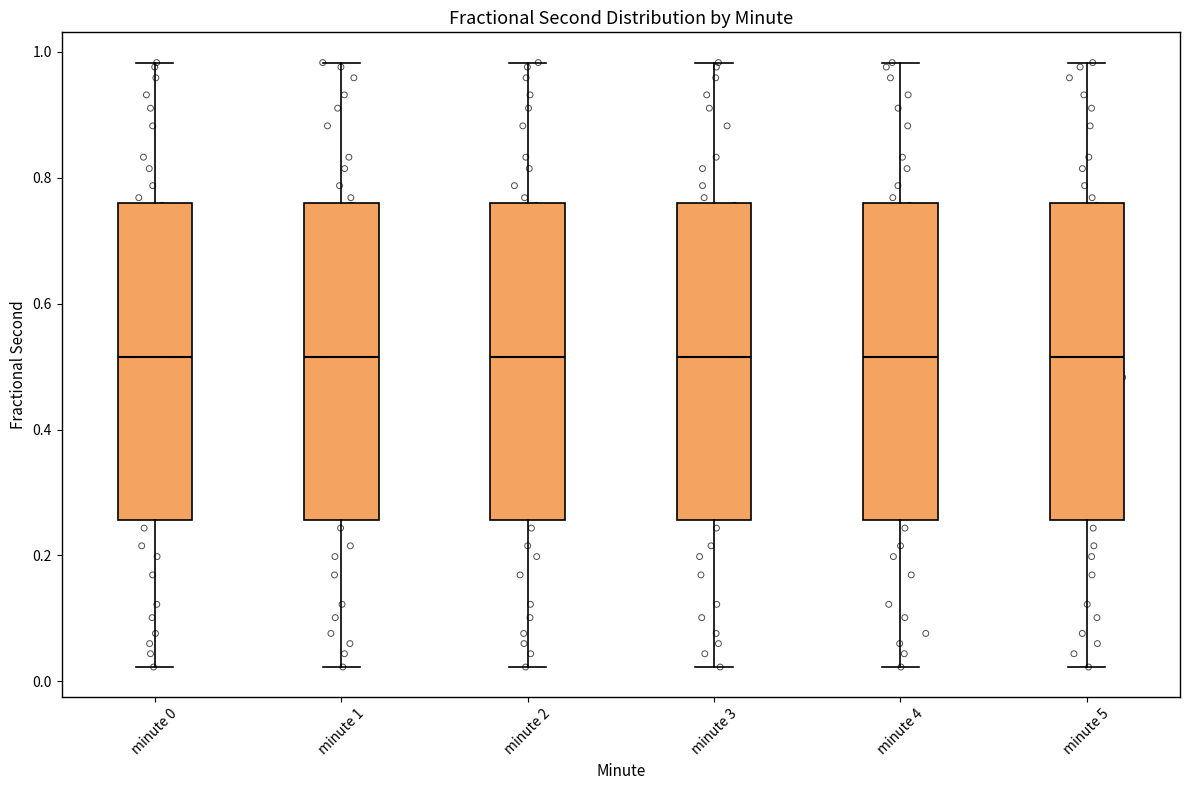

Reading left to right, read every box against the y-axis: the position of its median line, the range the box covers, and the ends of its whiskers. The values are not printed on the chart, so give them approximately, as read against the axis.

minute 0: median 0.52, box 0.26 to 0.76, whiskers 0.02 to 0.98
minute 1: median 0.52, box 0.26 to 0.76, whiskers 0.02 to 0.98
minute 2: median 0.52, box 0.26 to 0.76, whiskers 0.02 to 0.98
minute 3: median 0.52, box 0.26 to 0.76, whiskers 0.02 to 0.98
minute 4: median 0.52, box 0.26 to 0.76, whiskers 0.02 to 0.98
minute 5: median 0.52, box 0.26 to 0.76, whiskers 0.02 to 0.98